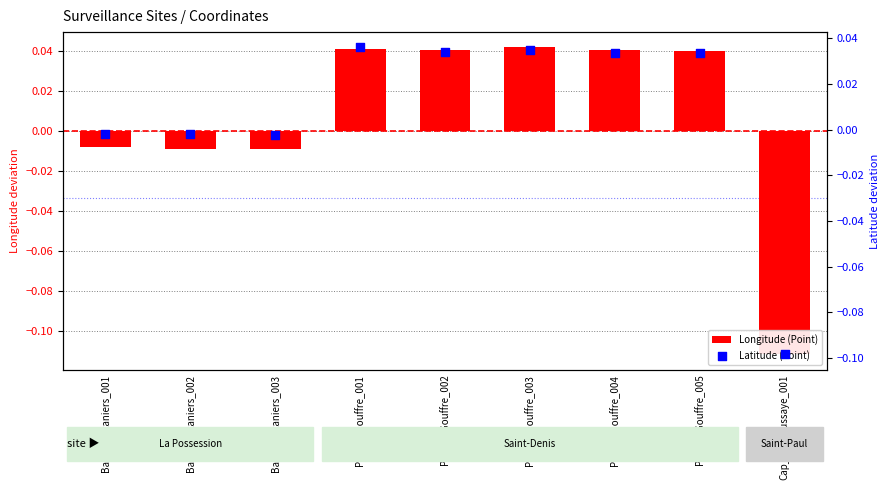

What are all the series names shown in the legend?

Longitude (Point), Latitude (Point)